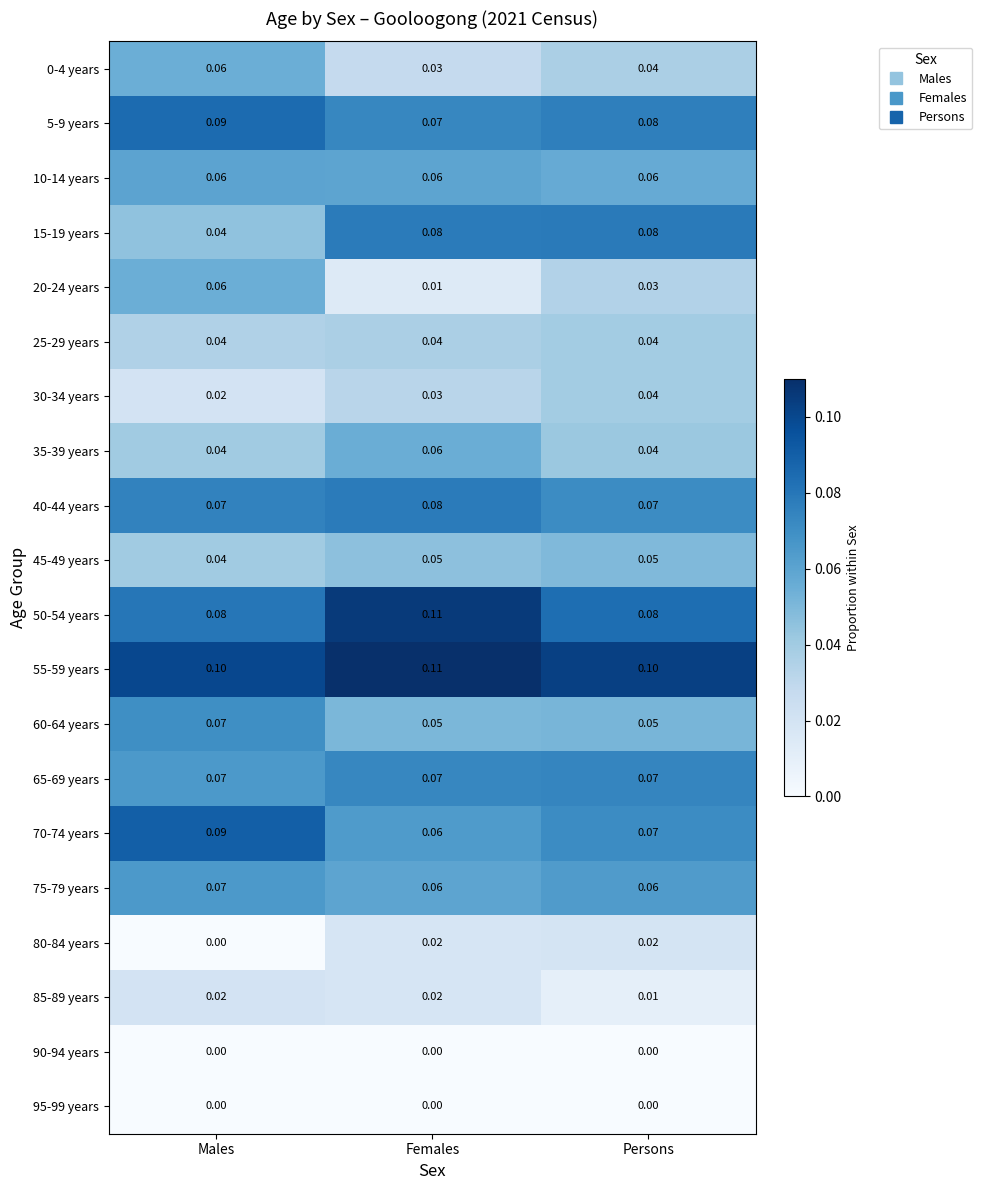

At which category is the sum across all series the highest?

Males